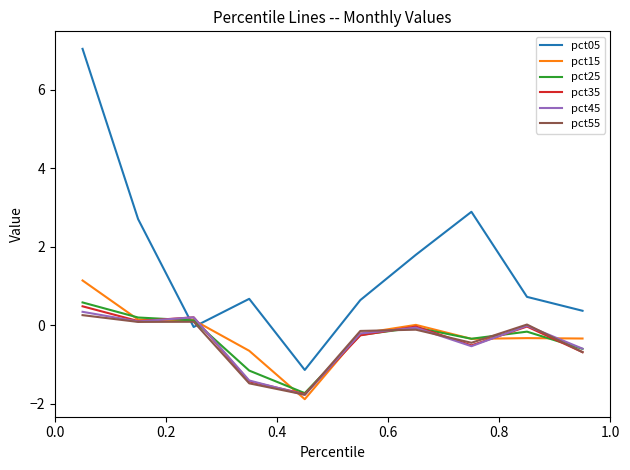

How many times do pct05 and pct55 cross each other?

2